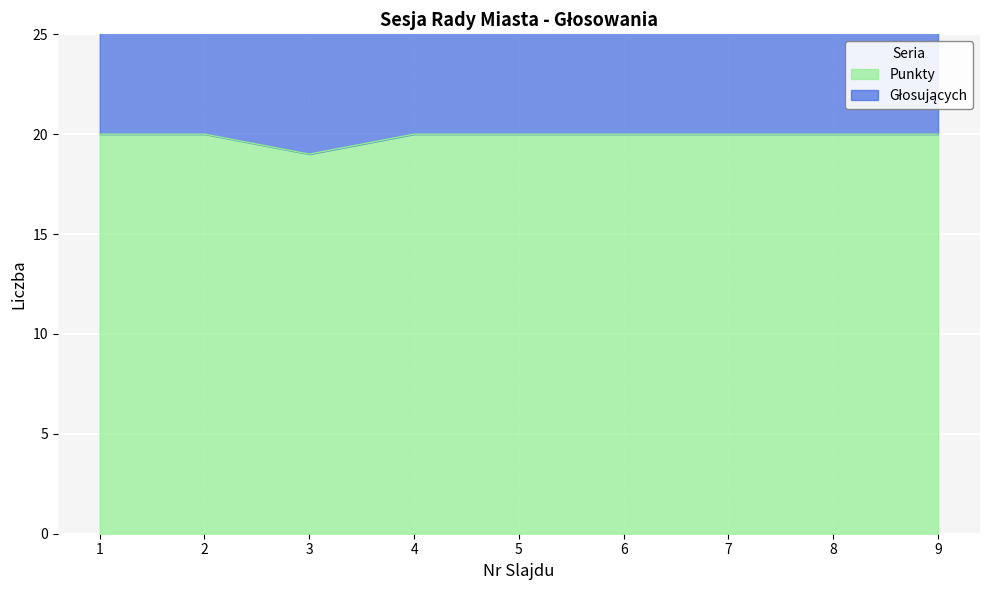

Reading left to right, list all the values displayed in this chart.

1=20	2=20	3=19	4=20	5=20	6=20	7=20	8=20	9=20